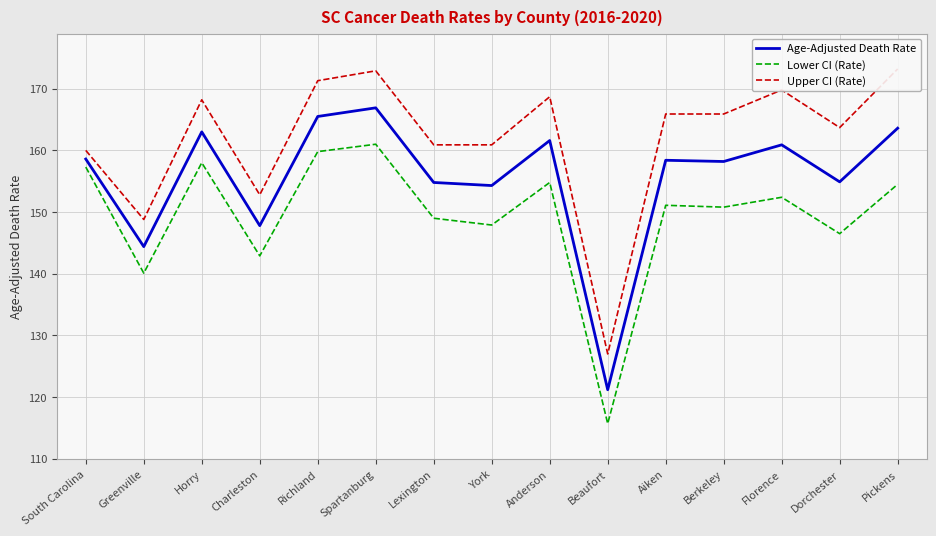

Is this an area chart (filled region under the line)?

No